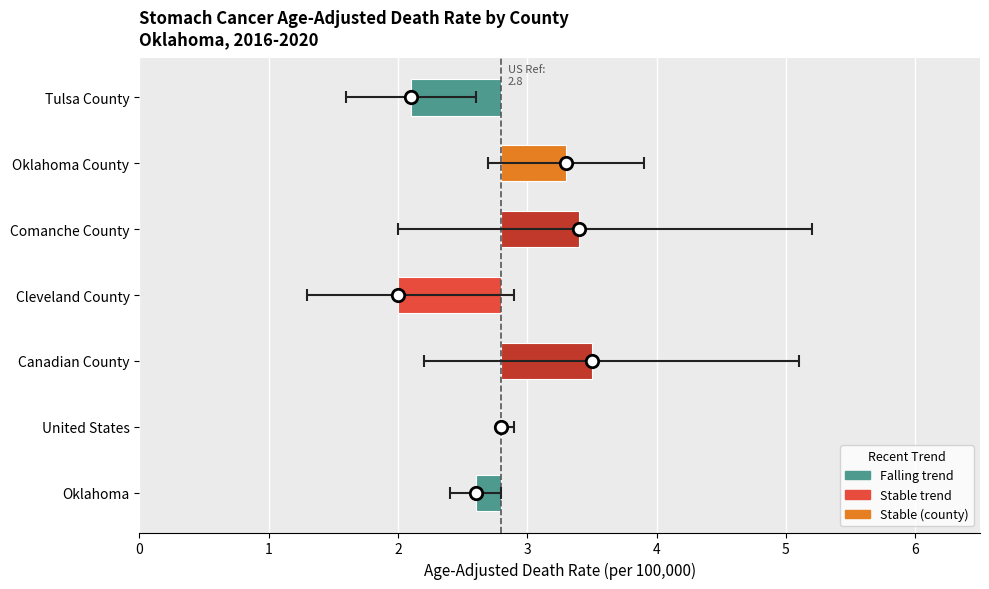

What is the change in value from Cleveland County to Comanche County?

+1.4